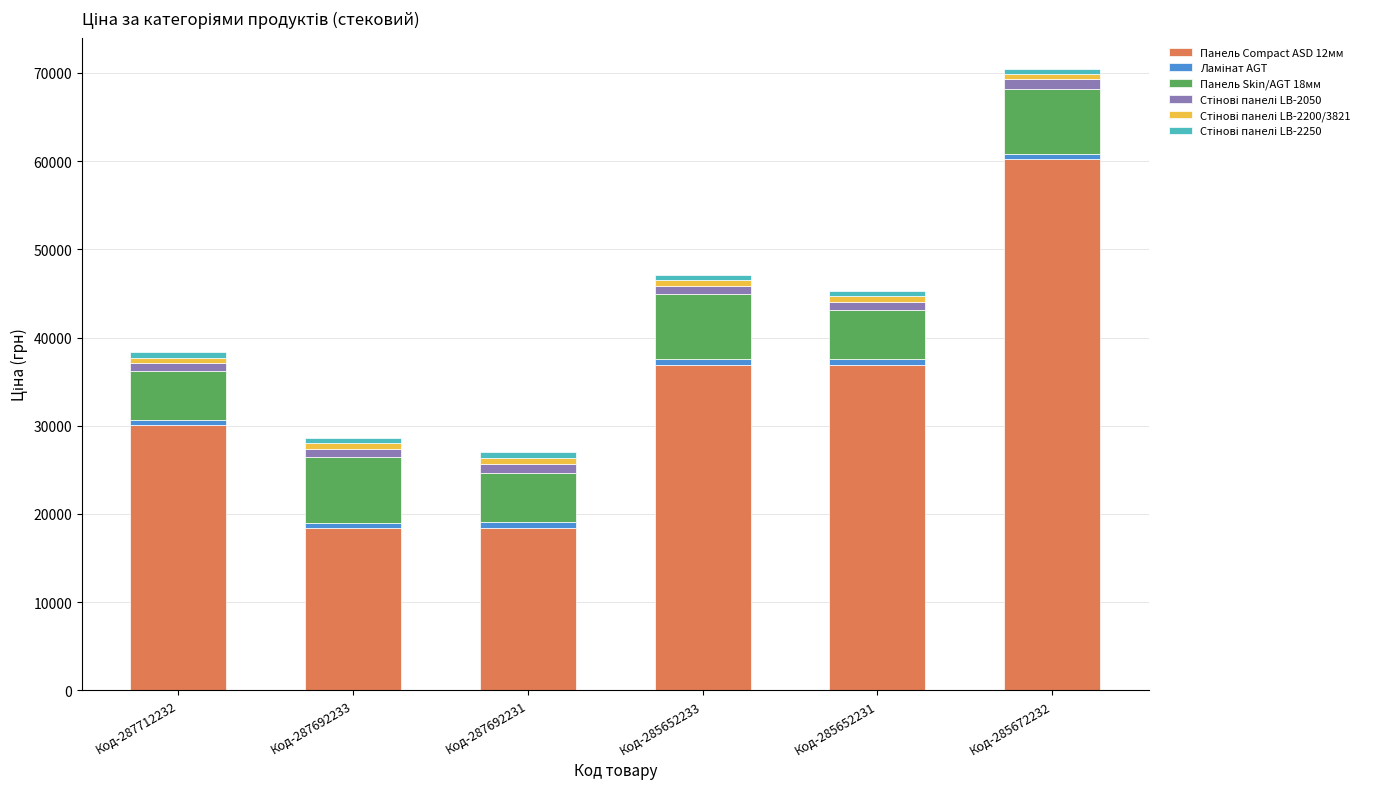

At which category is the sum across all series the highest?

Код-285672232